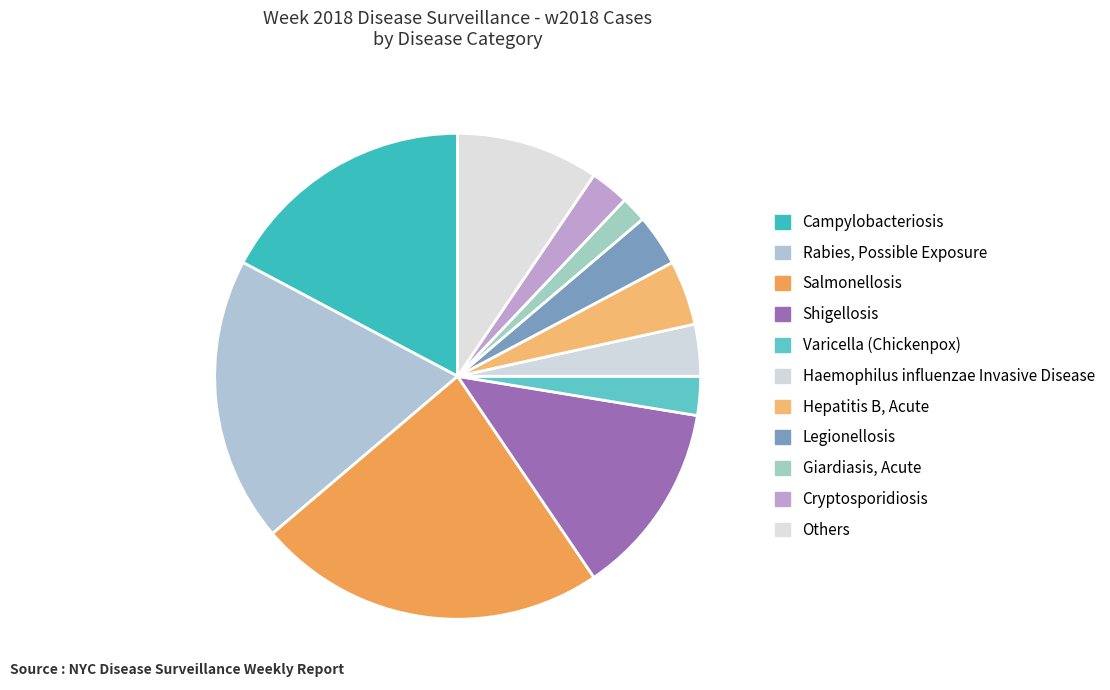

How many segments does this pie chart have?

11